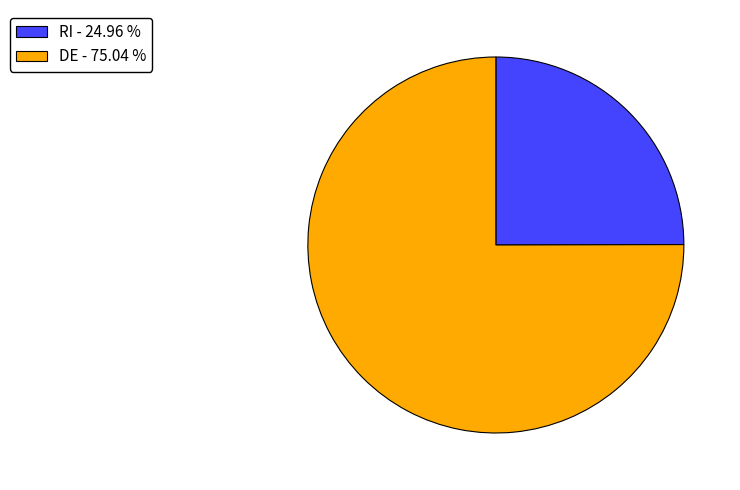

Which slice is the smallest?

RI